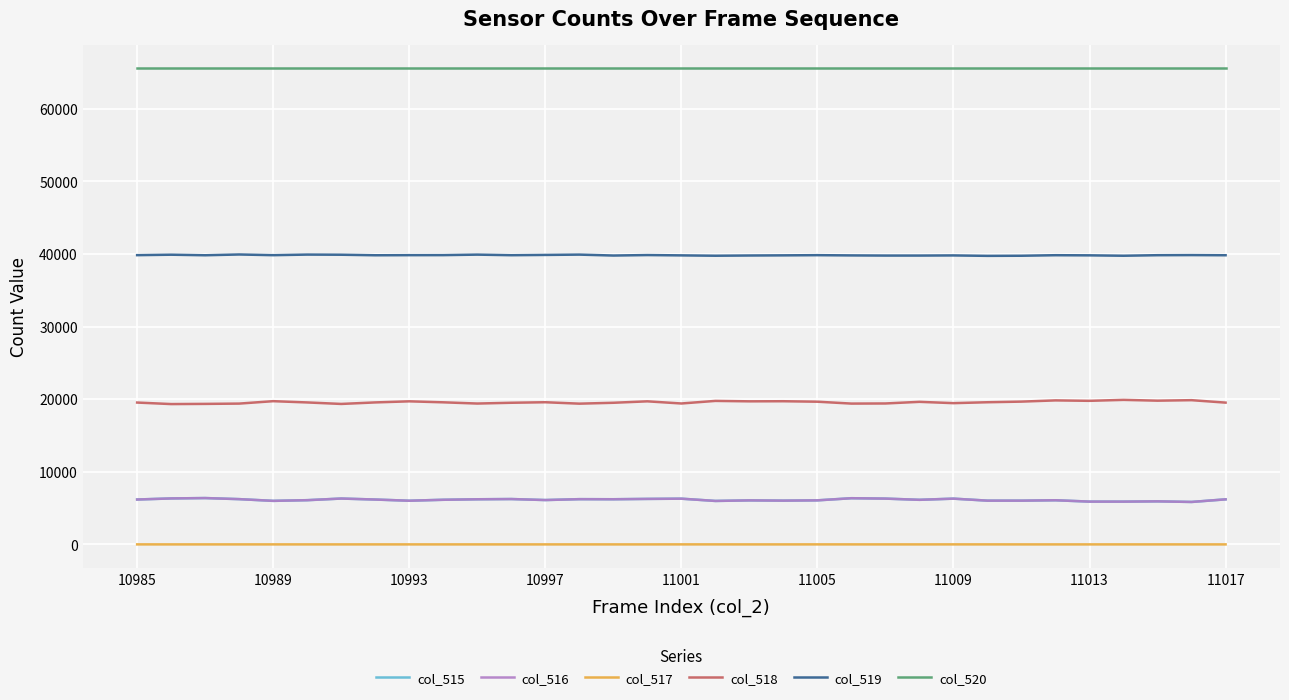

True or false: col_519 and col_516 intersect in this chart.

False